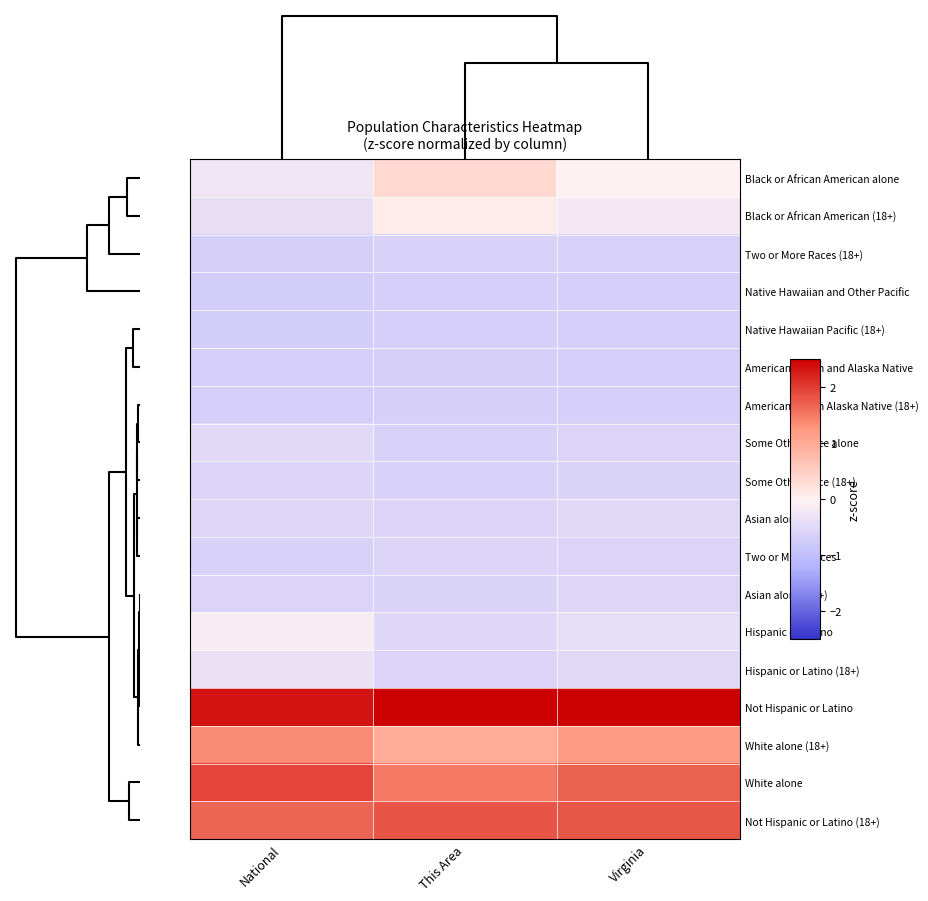

Reading right to left, list all the values displayed in this chart.

Black or African American alone: Virginia=-0.0	This Area=0.4	National=-0.3
Black or African American (18+): Virginia=-0.2	This Area=0.1	National=-0.4
Two or More Races (18+): Virginia=-0.6	This Area=-0.6	National=-0.7
Native Hawaiian and Other Pacific: Virginia=-0.7	This Area=-0.7	National=-0.7
Native Hawaiian Pacific (18+): Virginia=-0.7	This Area=-0.7	National=-0.7
American Indian and Alaska Native: Virginia=-0.7	This Area=-0.7	National=-0.7
American Indian Alaska Native (18+): Virginia=-0.7	This Area=-0.7	National=-0.7
Some Other Race alone: Virginia=-0.6	This Area=-0.6	National=-0.5
Some Other Race (18+): Virginia=-0.6	This Area=-0.6	National=-0.6
Asian alone: Virginia=-0.5	This Area=-0.6	National=-0.5
Two or More Races: Virginia=-0.6	This Area=-0.6	National=-0.6
Asian alone (18+): Virginia=-0.5	This Area=-0.6	National=-0.6
Hispanic or Latino: Virginia=-0.4	This Area=-0.5	National=-0.1
Hispanic or Latino (18+): Virginia=-0.5	This Area=-0.6	National=-0.3
Not Hispanic or Latino: Virginia=2.5	This Area=2.6	National=2.3
White alone (18+): Virginia=1.2	This Area=1.0	National=1.4
White alone: Virginia=1.7	This Area=1.5	National=1.9
Not Hispanic or Latino (18+): Virginia=1.8	This Area=1.8	National=1.7